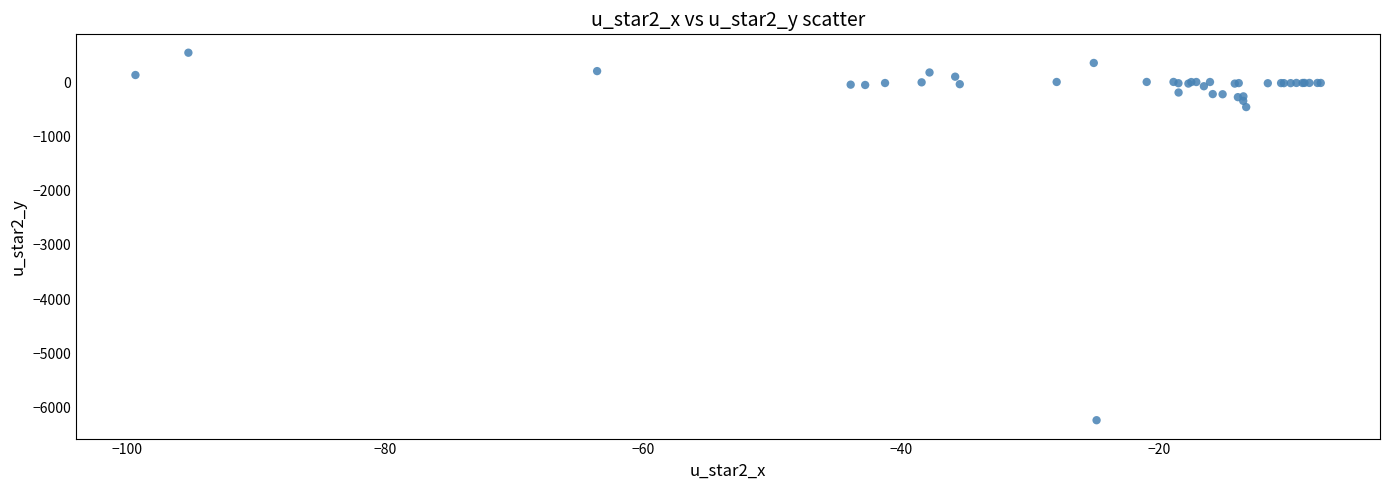

What Y value in the scatter plot is closest to -2843?

-452.5